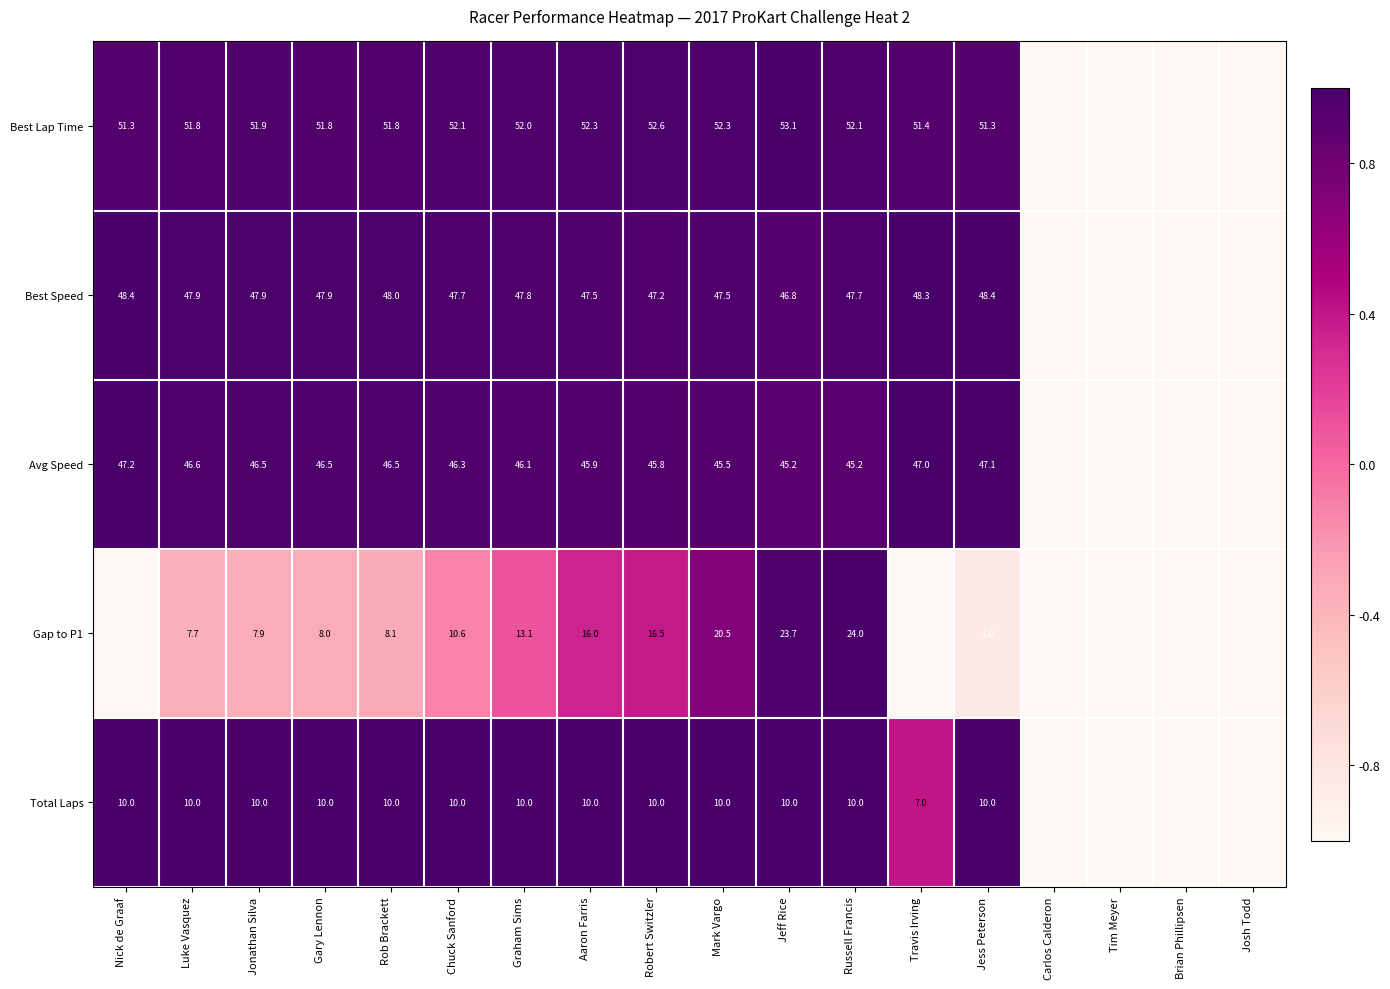

At which category is the sum across all series the highest?

Russell Francis